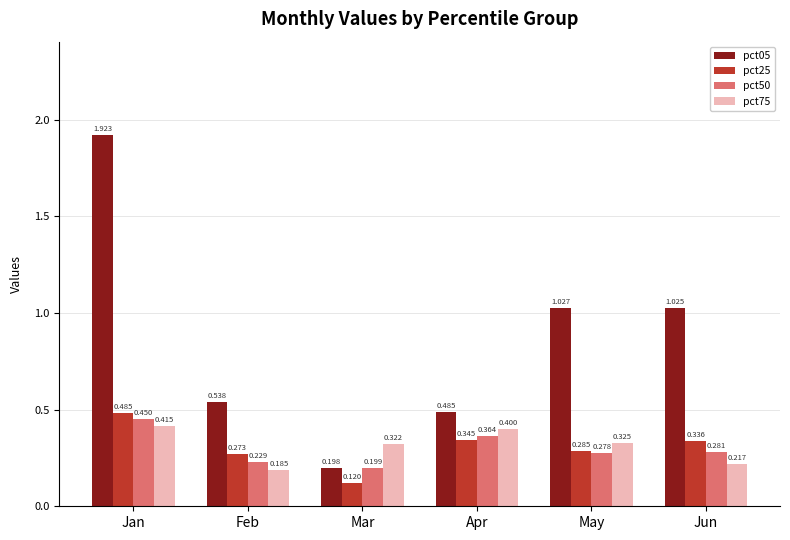

Does the chart contain stacked bars?

No